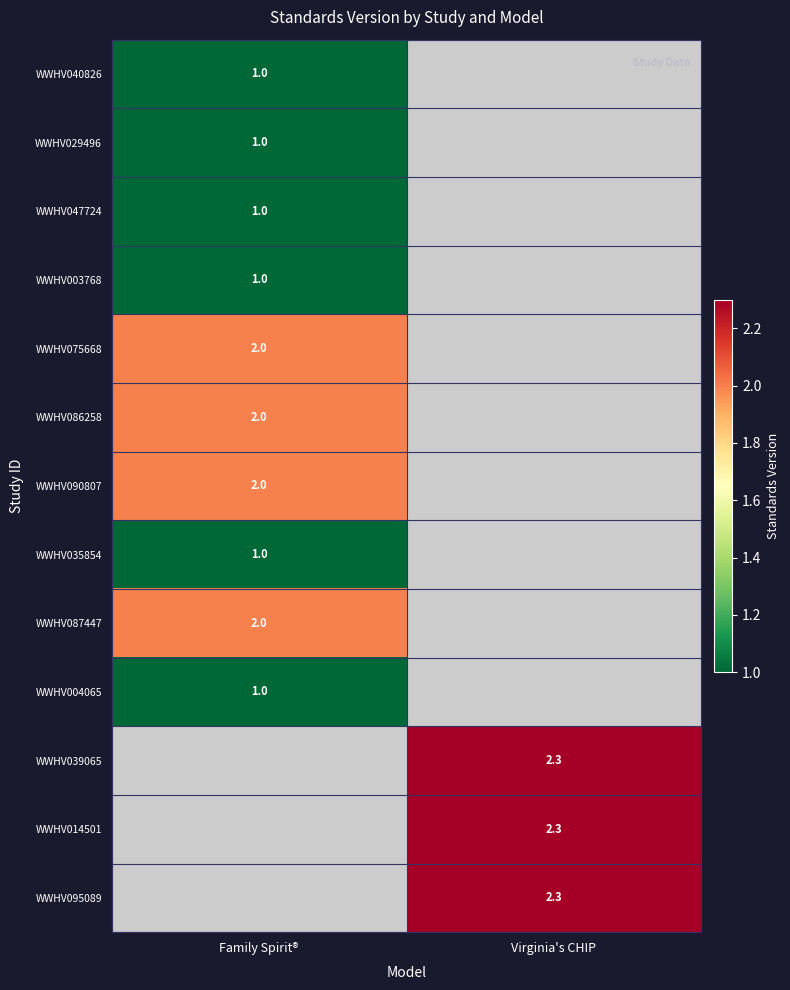

Is it true that WWHV014501 equals 2.3 at Virginia's CHIP?

True